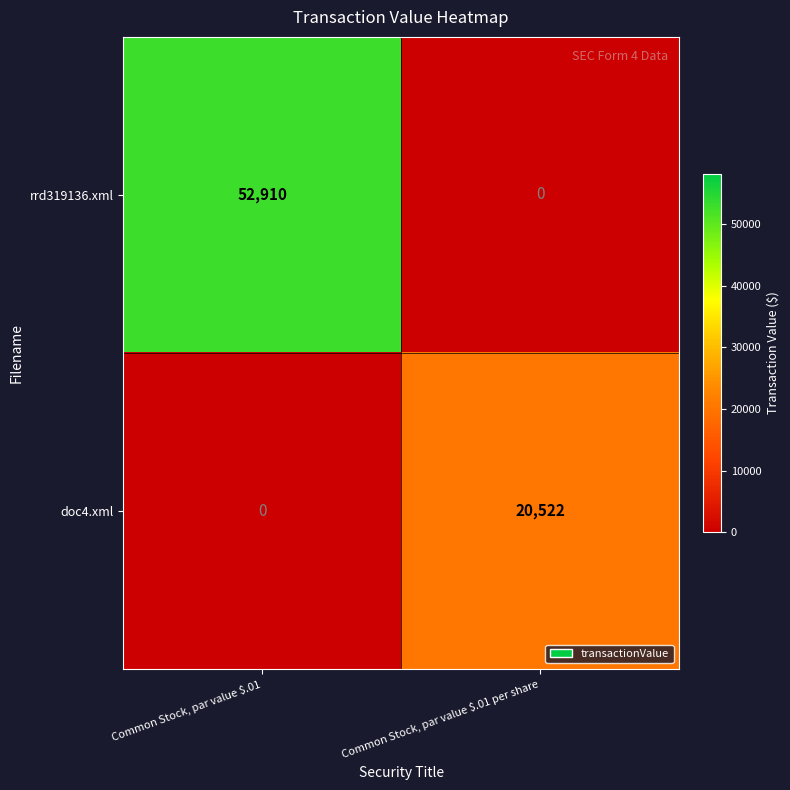

Which series has the widest spread of values?

rrd319136.xml